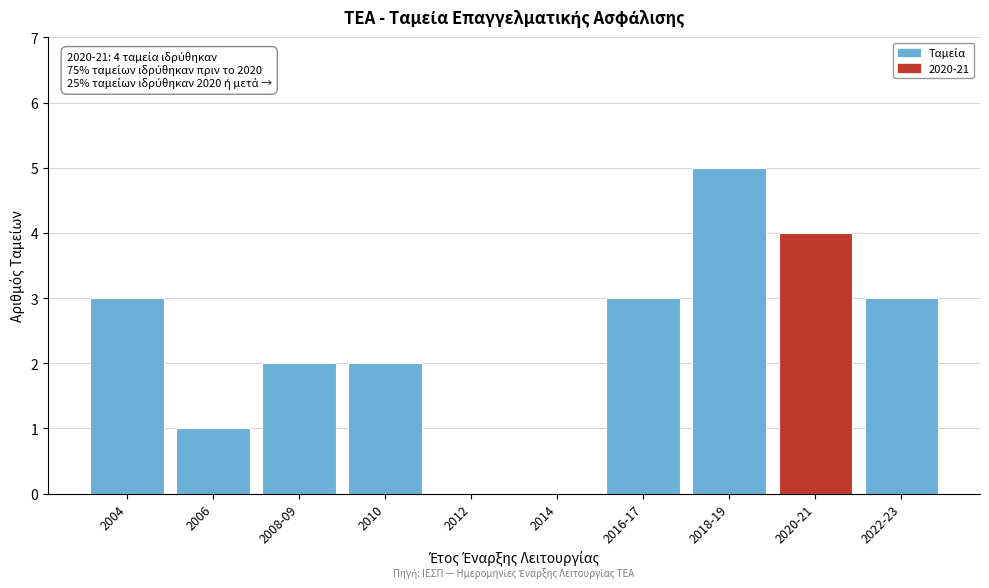

Reading right to left, what are all the values shown in this chart?

2022-23=3	2020-21=4	2018-19=5	2016-17=3	2014=0	2012=0	2010=2	2008-09=2	2006=1	2004=3